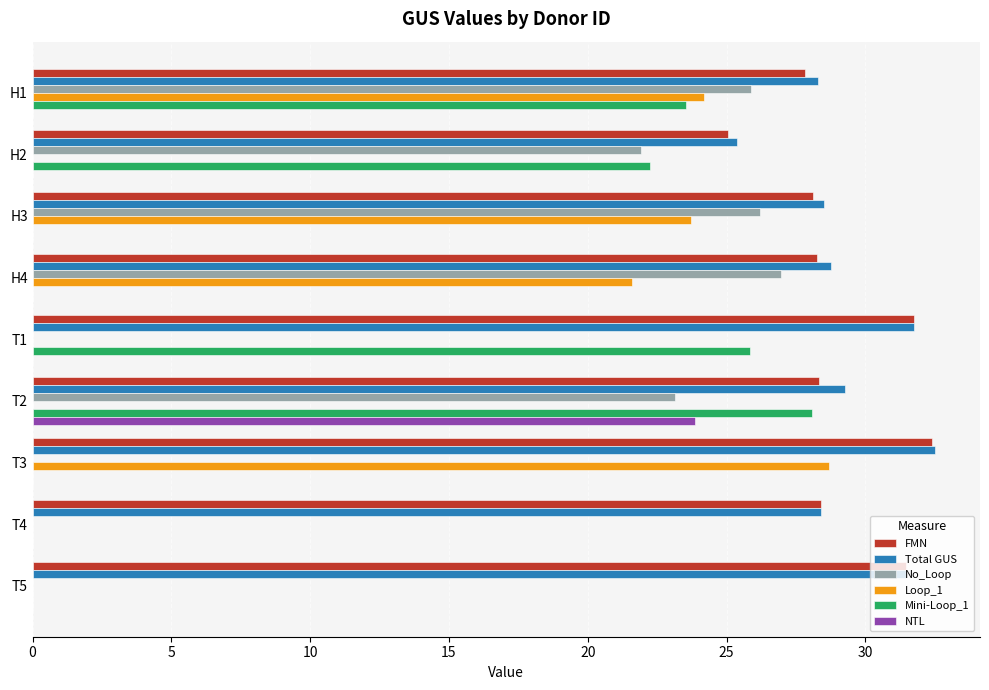

What is the sum of all FMN values?

261.6